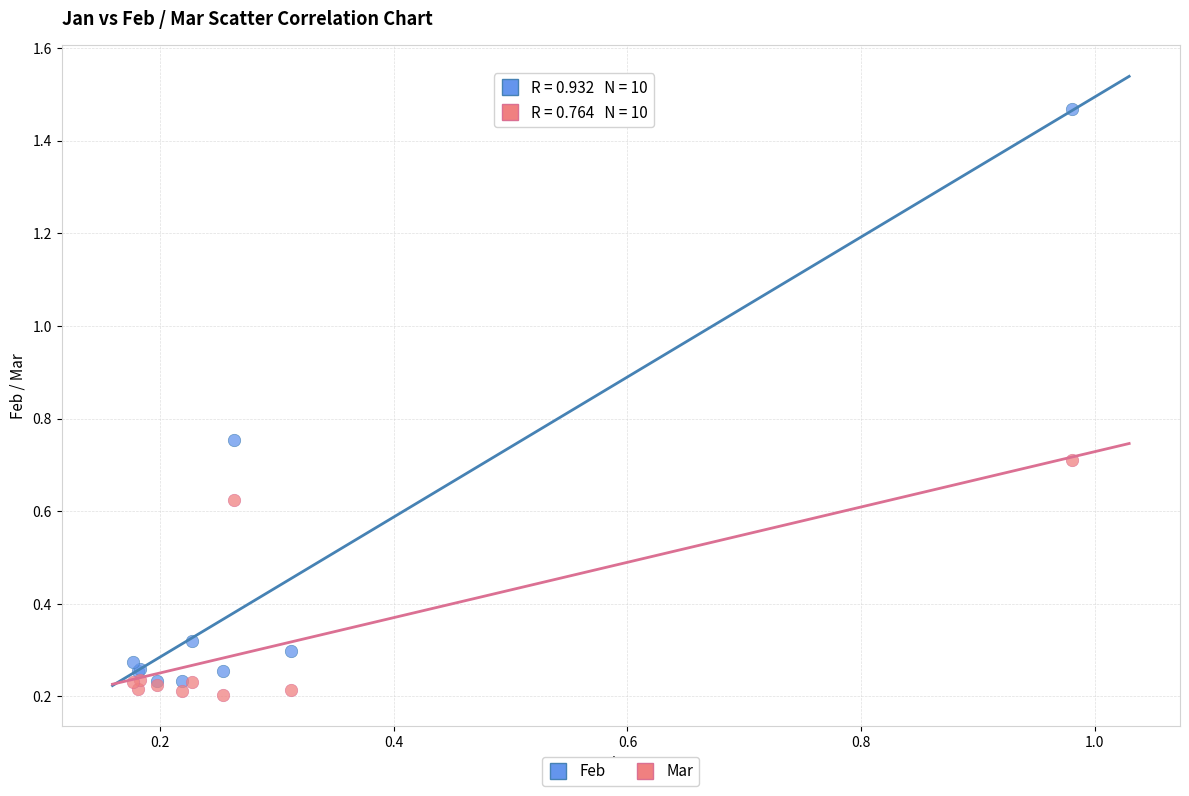

What are all the series names shown in the legend?

Feb, Mar